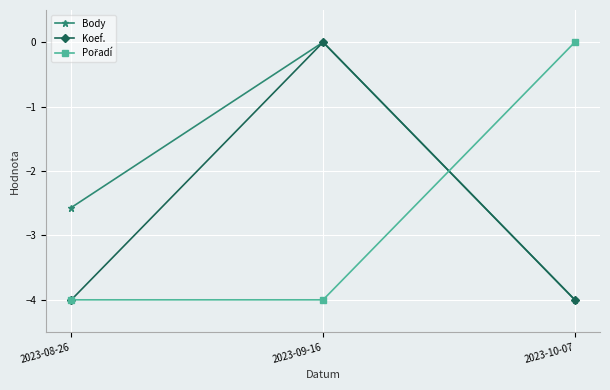

What is the label of the 2nd point from the right?

2023-09-16